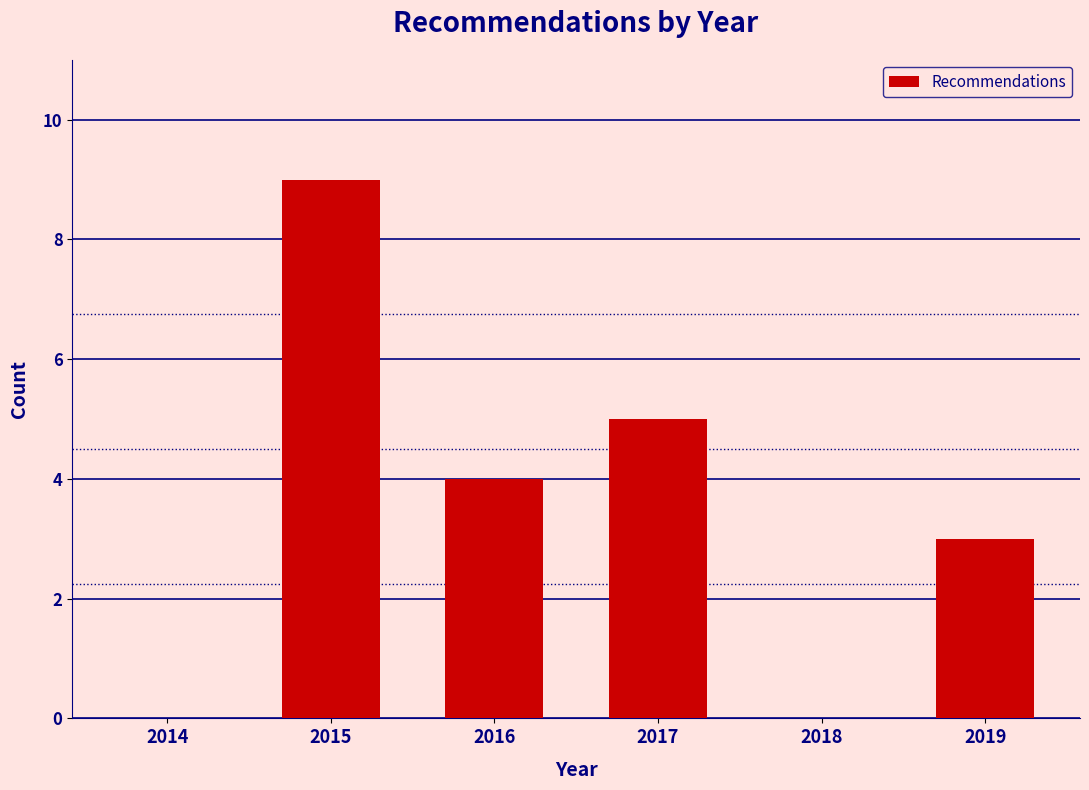

Reading left to right, extract all data points from this chart.

2014=0	2015=9	2016=4	2017=5	2018=0	2019=3